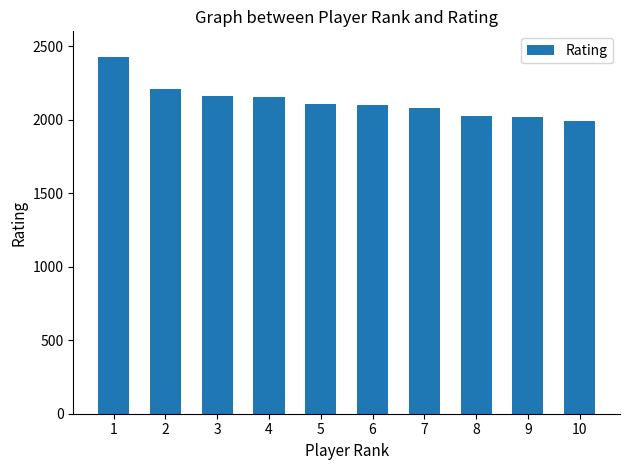

Is it true that the value at 9 is 2020?

True